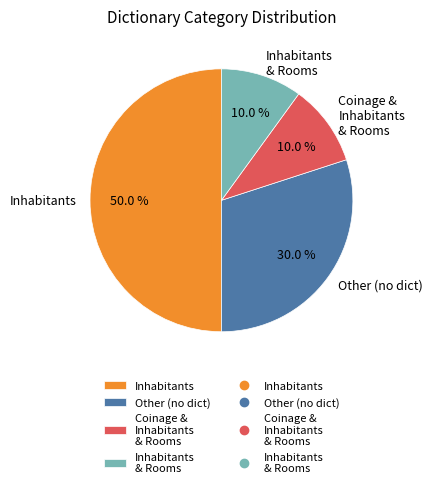

Is Inhabitants & Rooms the majority of the pie?

No